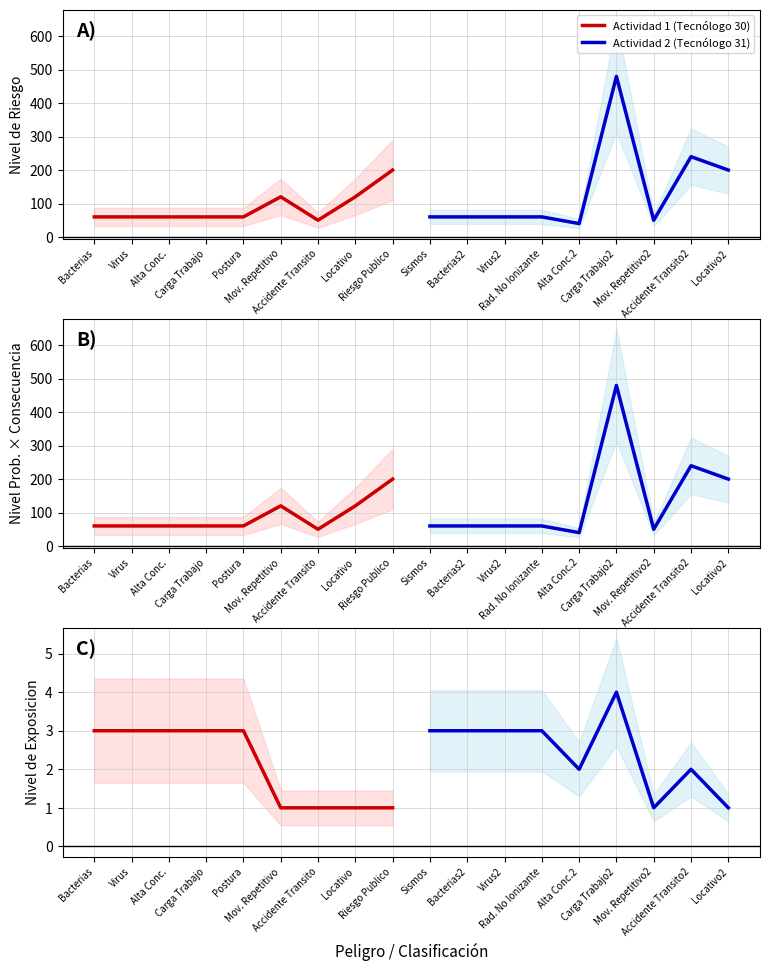

Reading left to right, extract all data points from this chart.

Actividad 1 (Tecnólogo 30): 3	3	3	3	3	1	1	1	1
Actividad 2 (Tecnólogo 31): 3	3	3	3	2	4	1	2	1